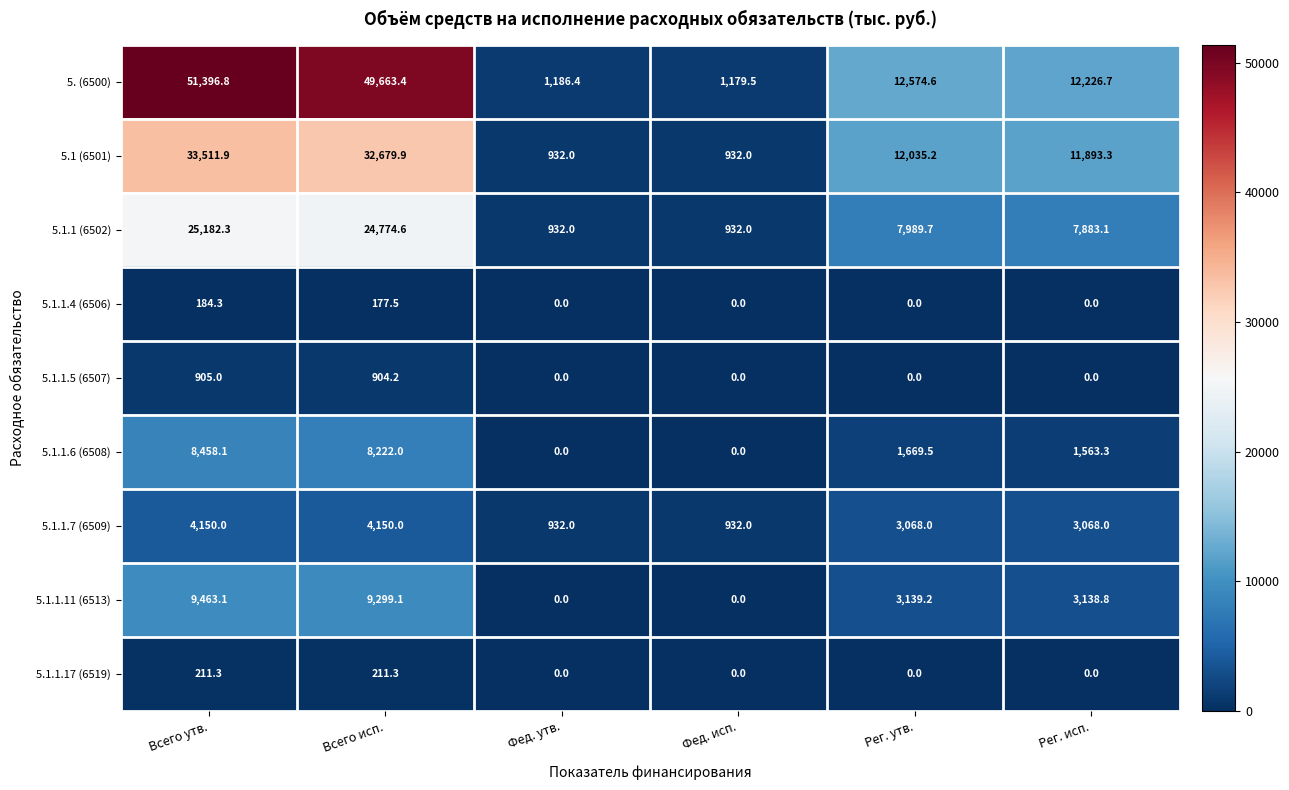

How many categories are shown in the chart?

6